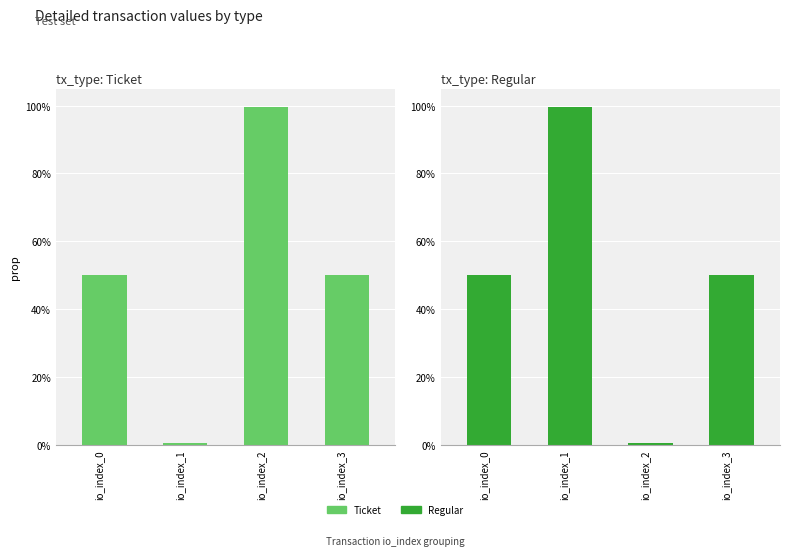

How many bars are there in total?

8